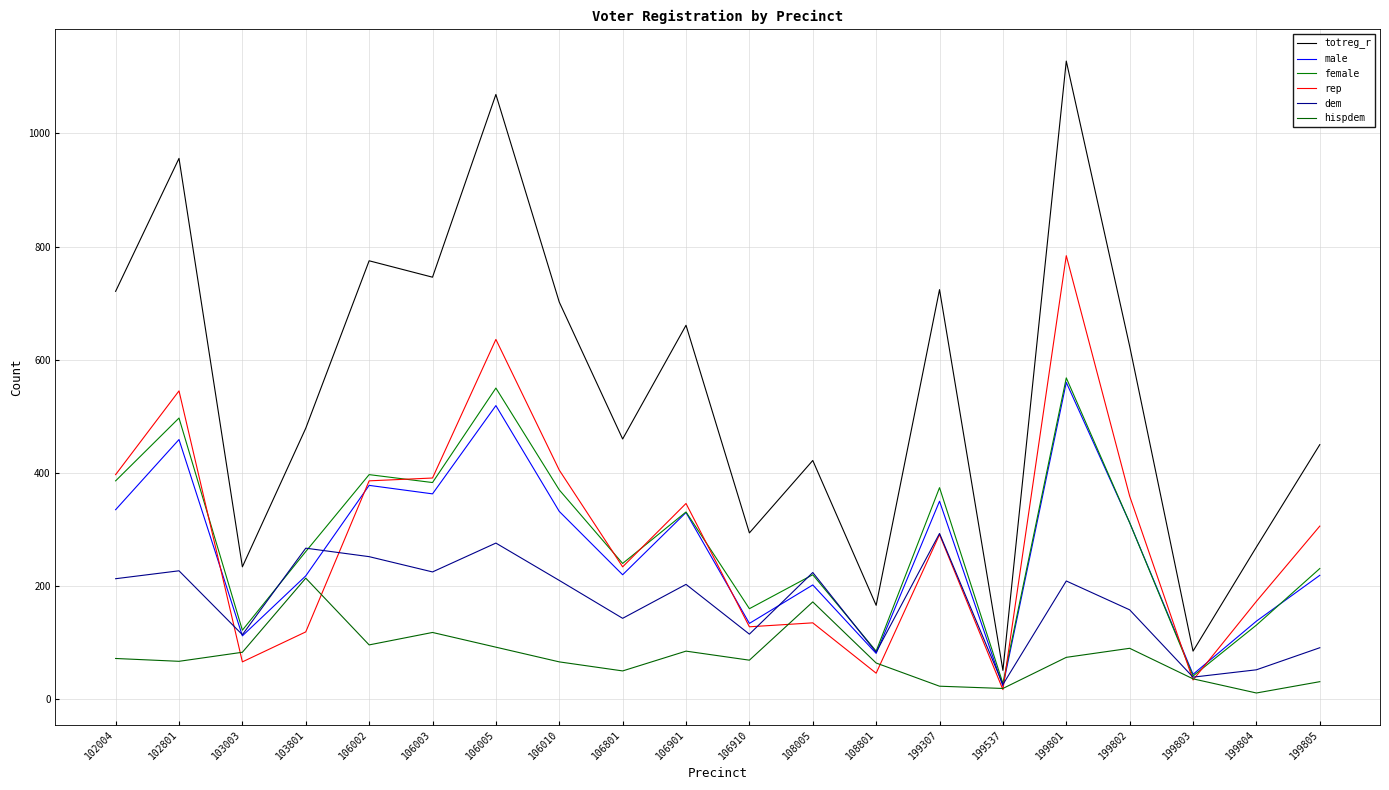

What are all the series names shown in the legend?

totreg_r, male, female, rep, dem, hispdem